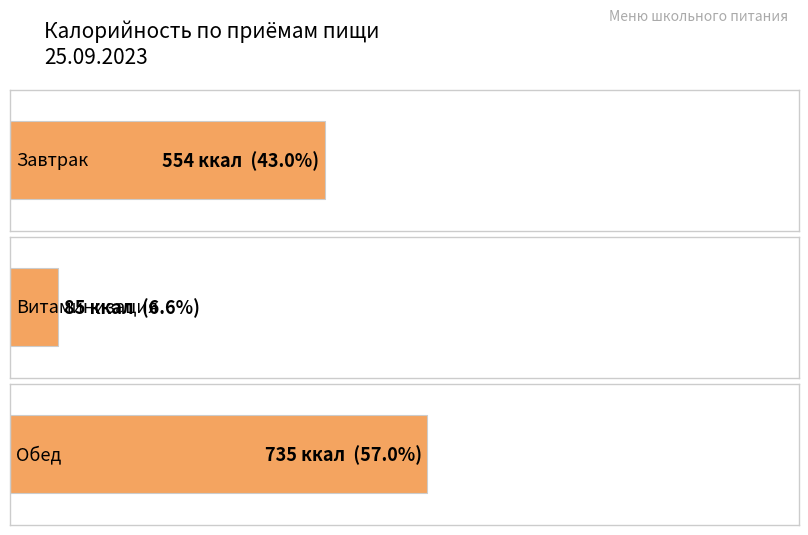

What is the average value?

458